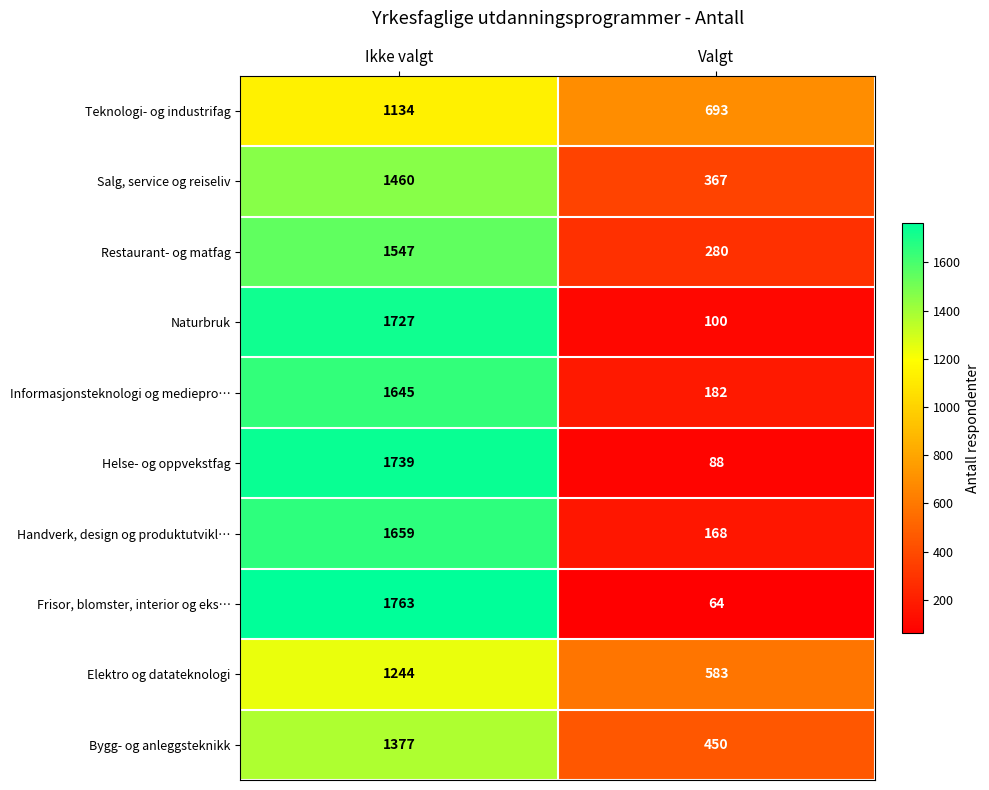

What is the difference between the Bygg- og anleggsteknikk values at Valgt and Ikke valgt?

927